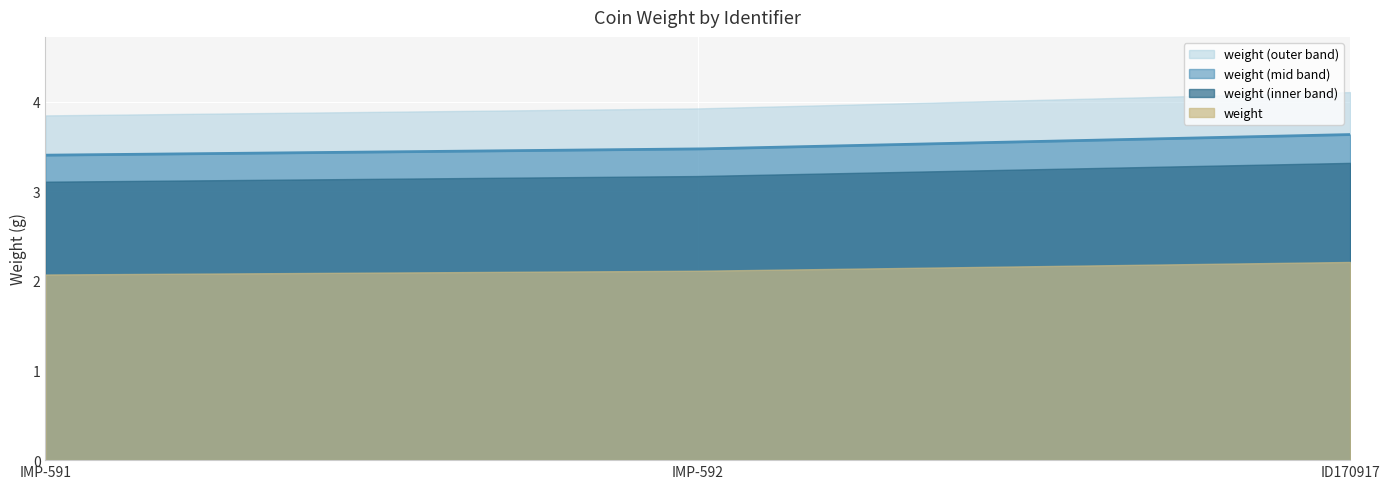

True or false: weight (mid band) and weight (outer band) cross at least once.

False